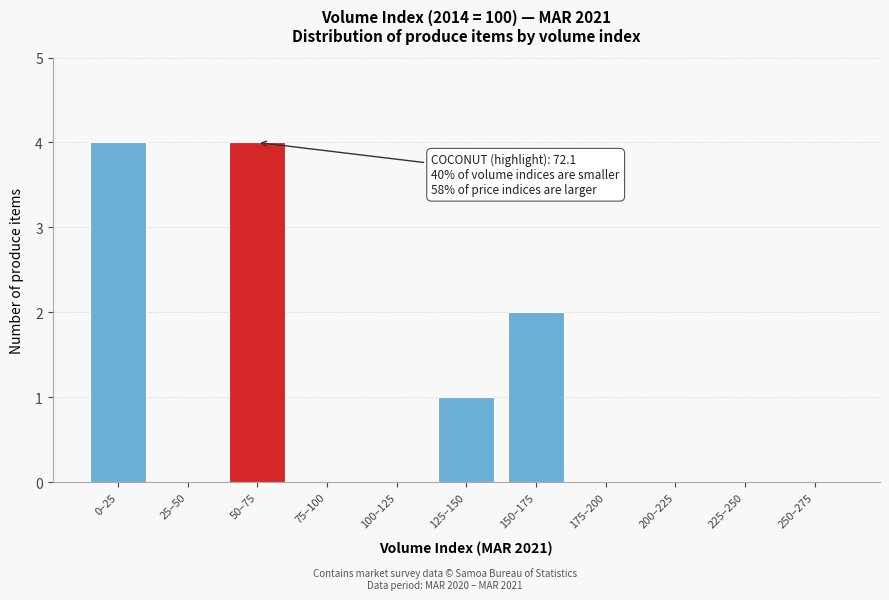

Reading left to right, list all the values displayed in this chart.

0–25=4	25–50=0	50–75=4	75–100=0	100–125=0	125–150=1	150–175=2	175–200=0	200–225=0	225–250=0	250–275=0